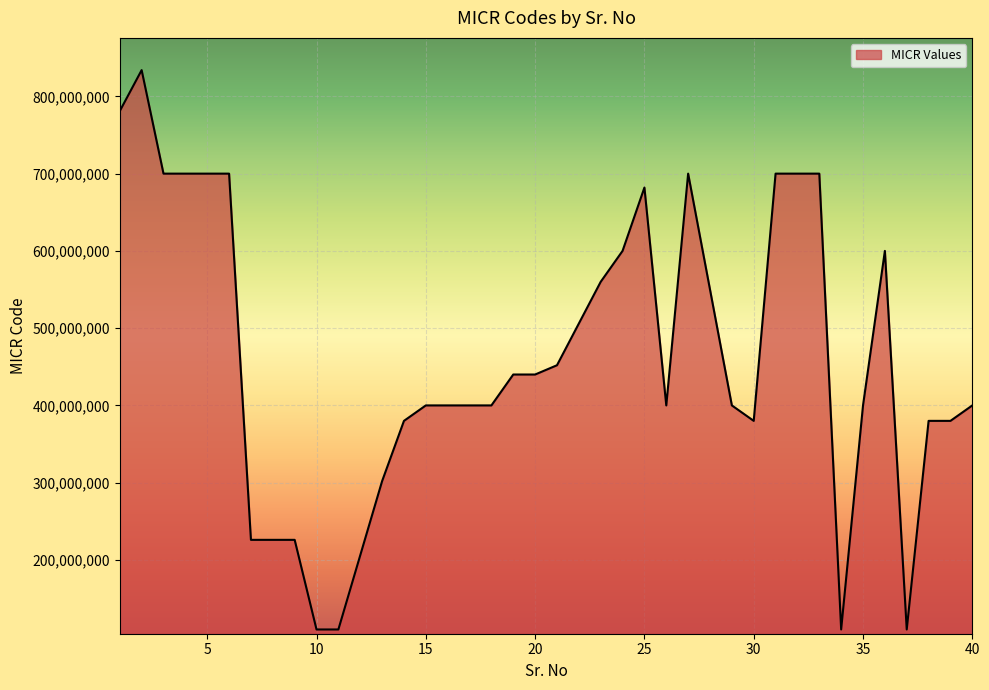

What is the minimum value shown in the chart?

110010008